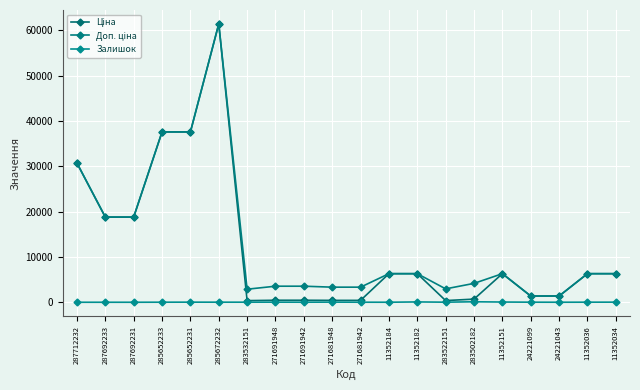

At how many categories does at least one series exceed 21311?

4